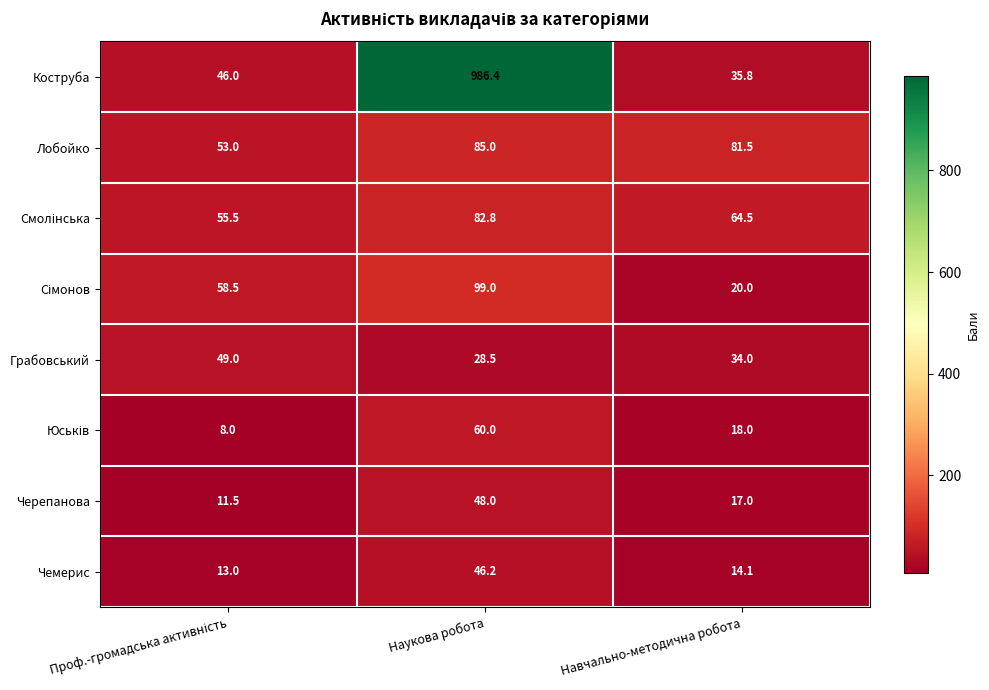

What is the total value across all series at Навчально-методична робота?

284.9